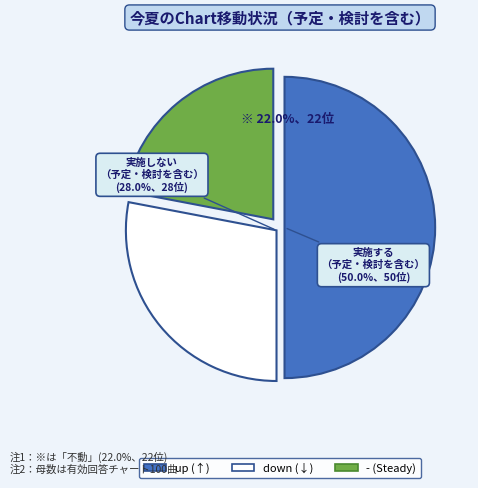

Which has a higher value, down or up?

up